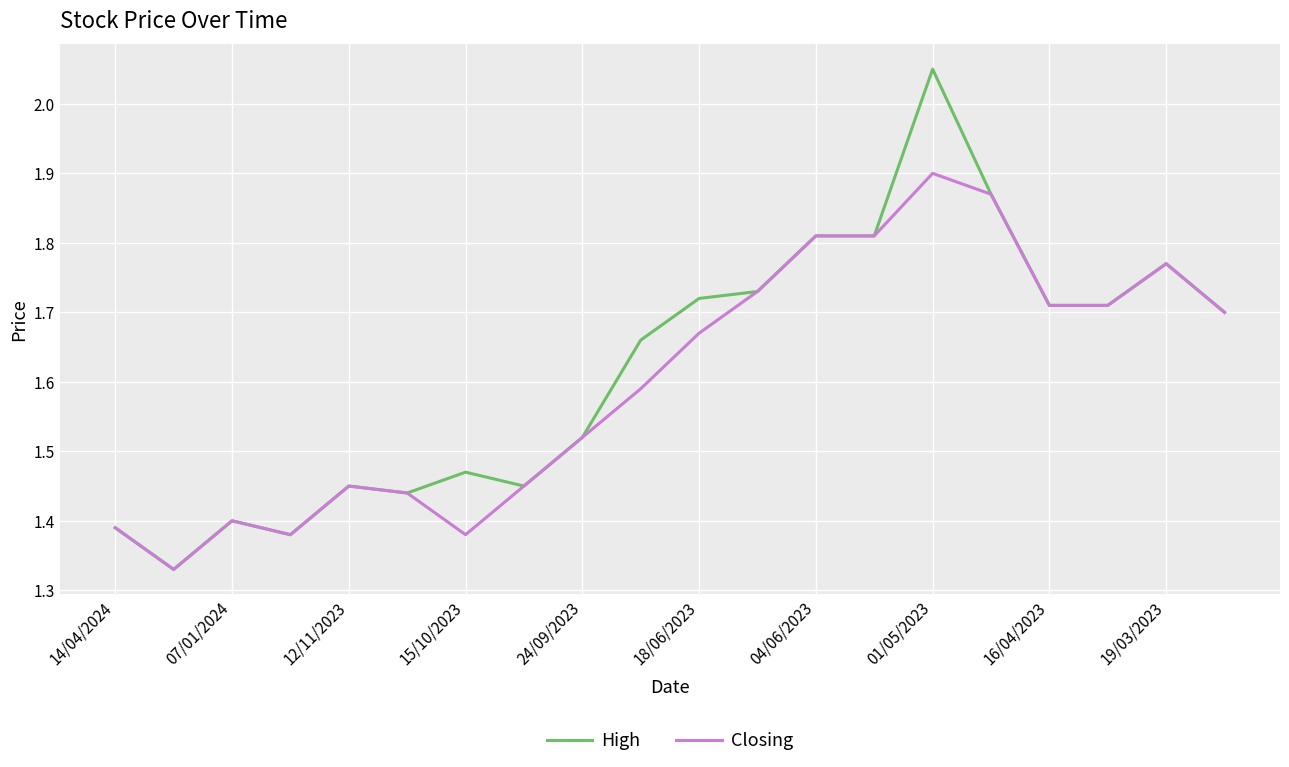

Rank the series by their maximum value, from highest to lowest.

High, Closing